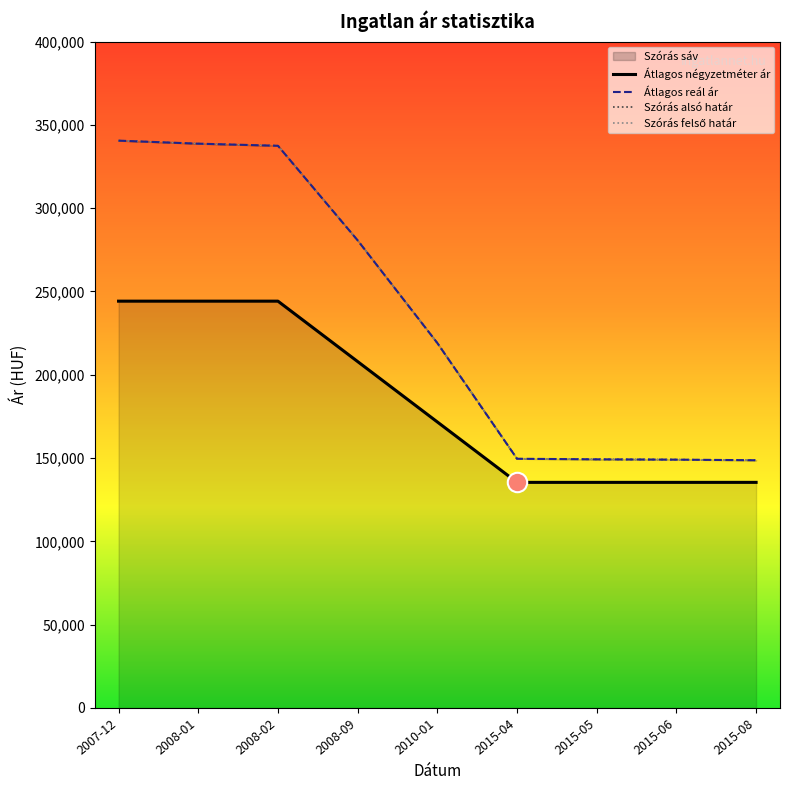

Is this an area chart (filled region under the line)?

No